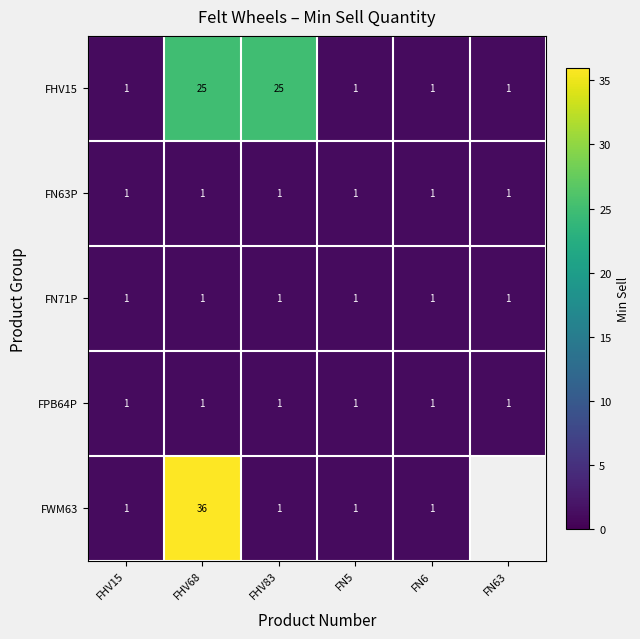

How many series are shown in this chart?

5